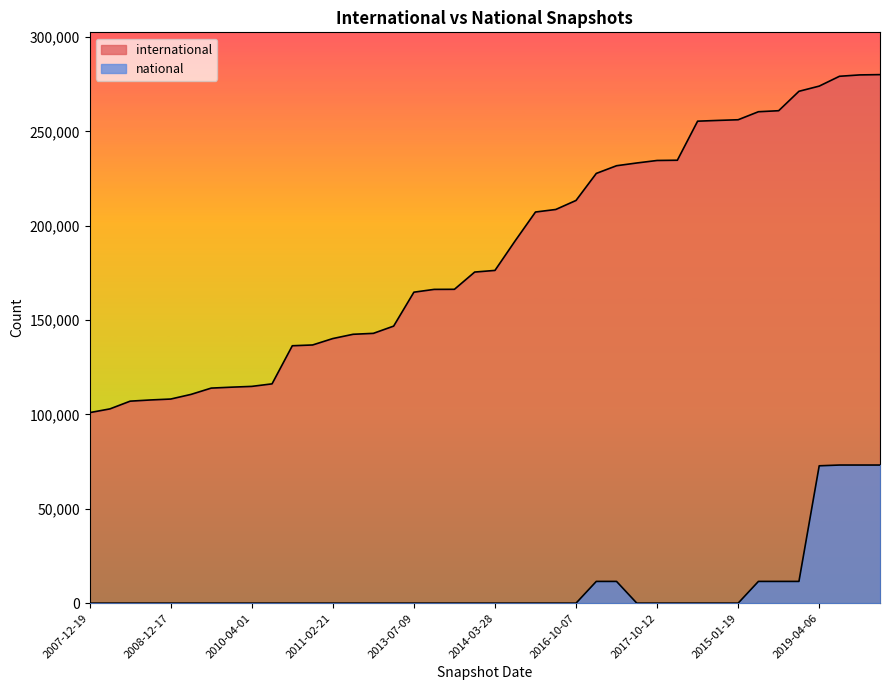

What is the difference between the highest and lowest values at 2008-12-17?

108163